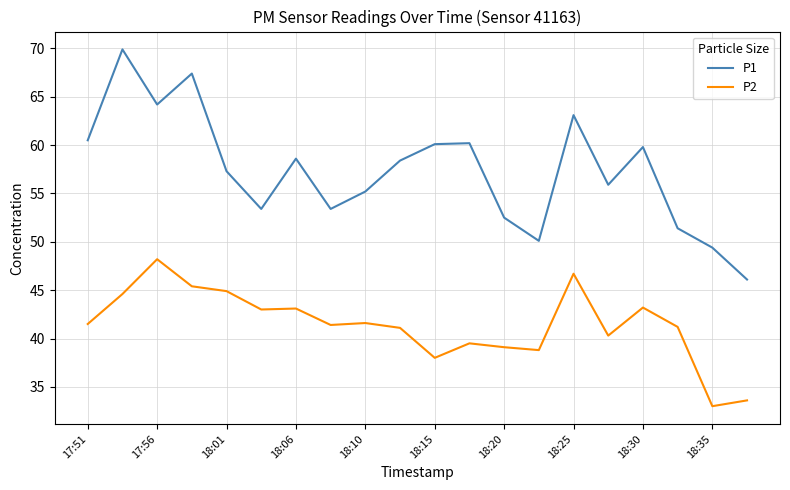

Rank the series by their average value, from lowest to highest.

P2, P1